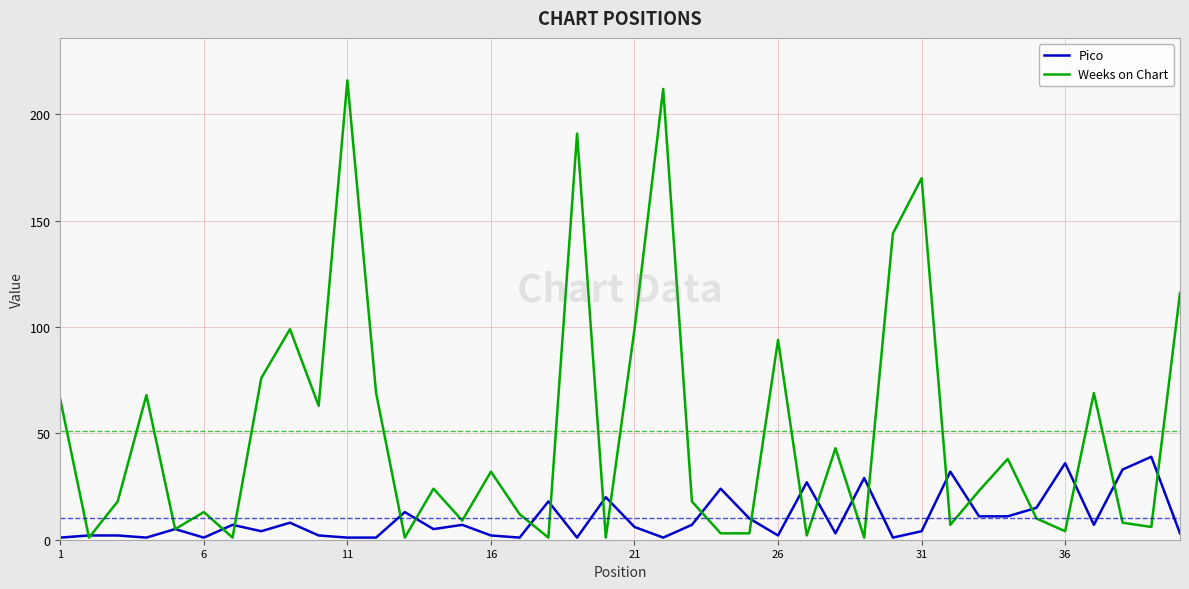

What is the maximum value shown in the chart?

216